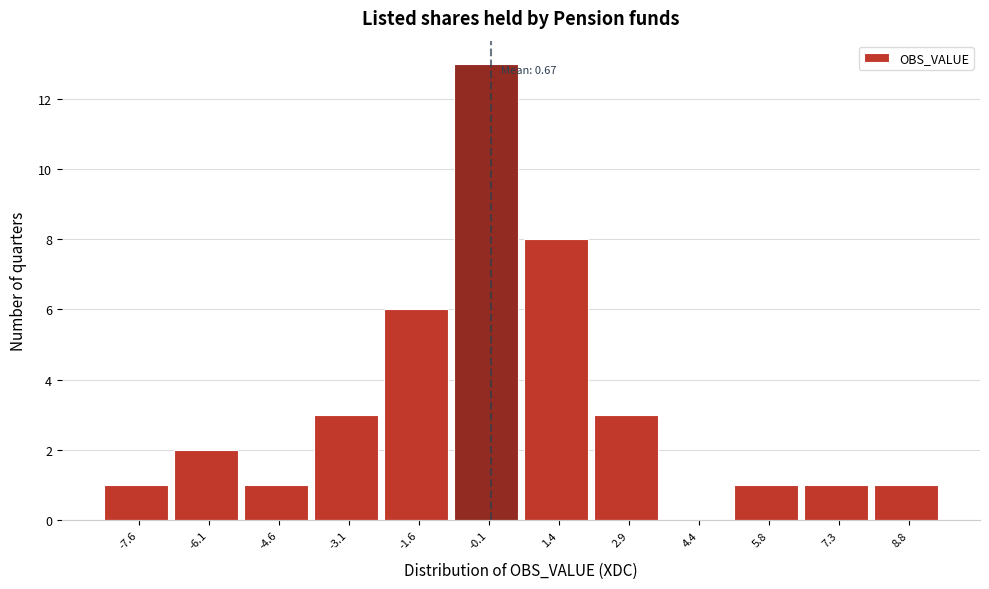

Reading left to right, transcribe all the data shown in this chart.

-7.6=1	-6.1=2	-4.6=1	-3.1=3	-1.6=6	-0.1=13	1.4=8	2.9=3	4.4=0	5.8=1	7.3=1	8.8=1